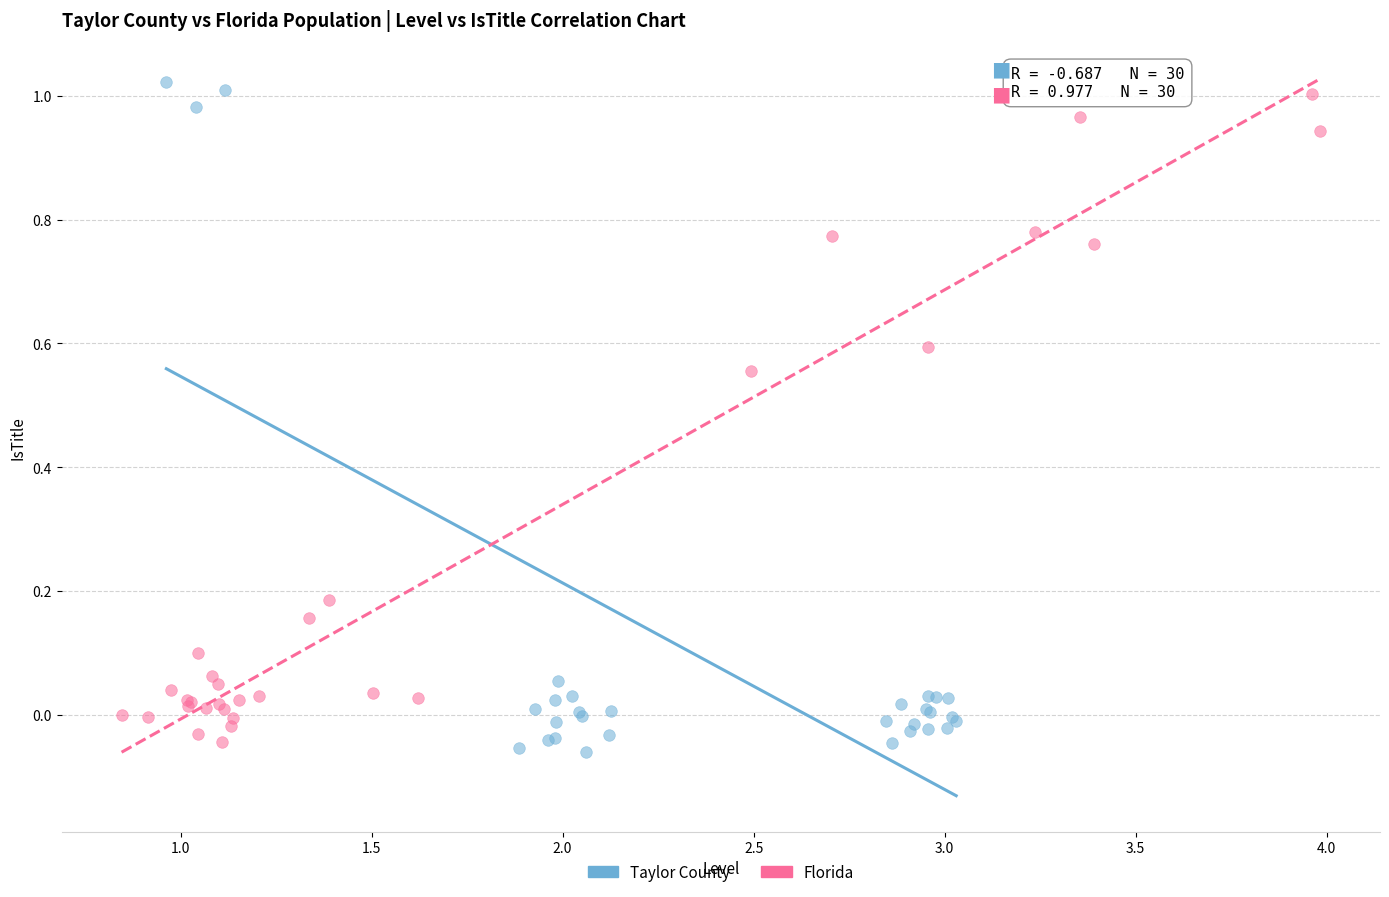

Which series has the largest Y range (max minus min)?

Taylor County